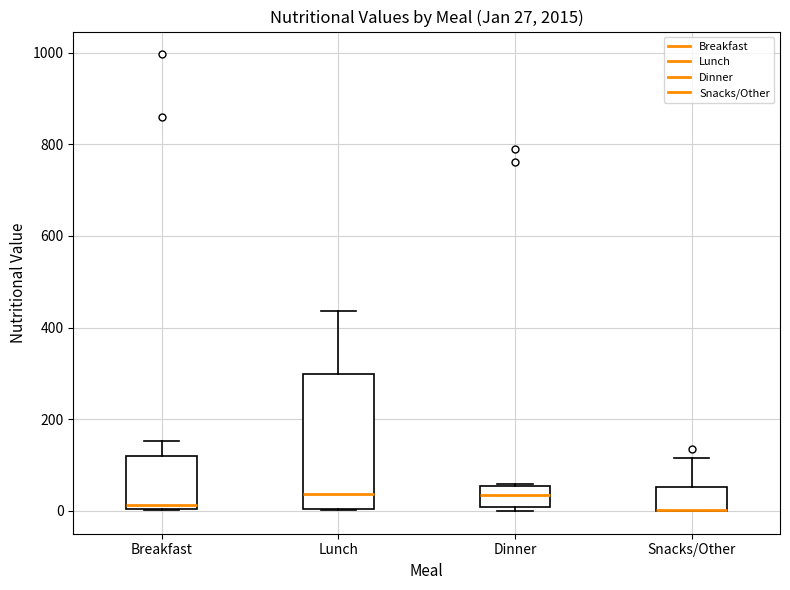

Which box is the tallest, from its lower edge to its upper edge?

Lunch